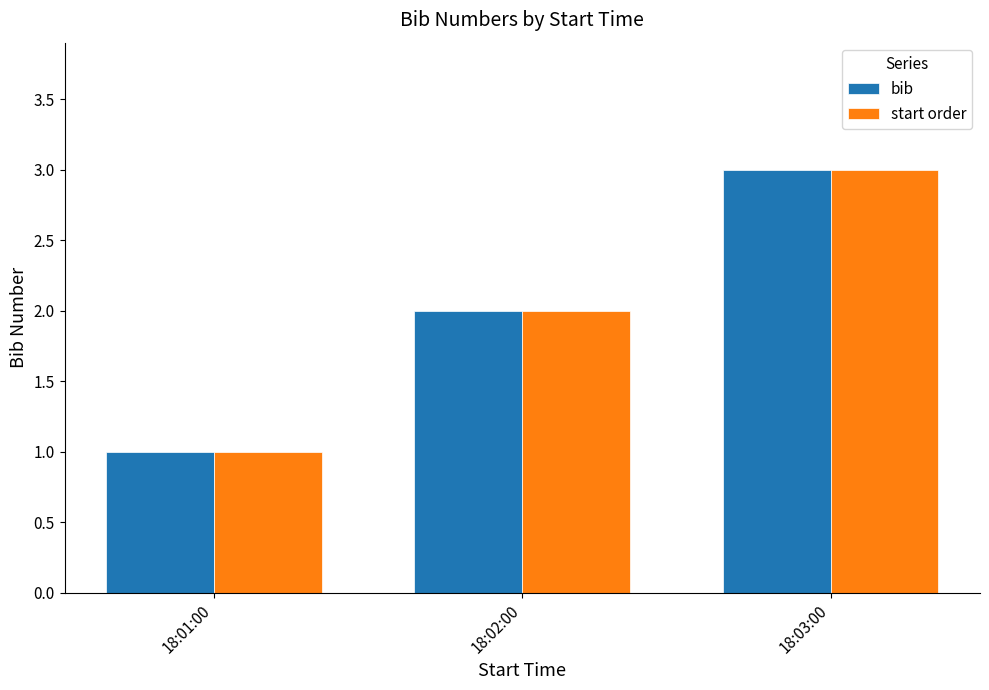

True or false: bib has a value of 3 at 18:02:00.

False